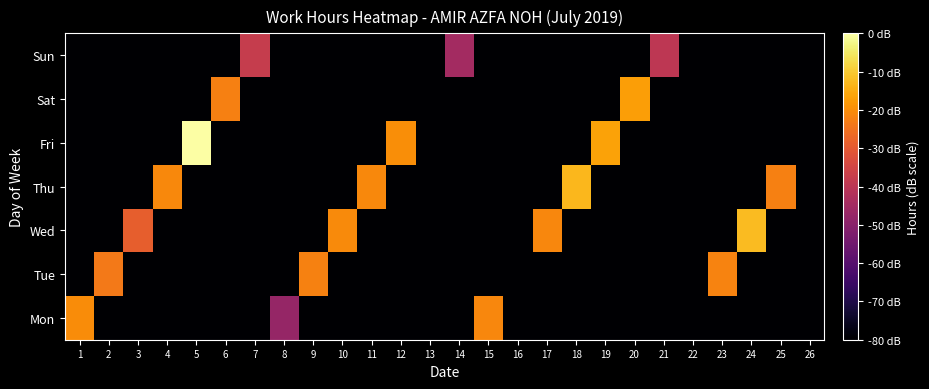

Reading left to right, extract all data points from this chart.

Mon: 1=-20.2	2=-80.0	3=-80.0	4=-80.0	5=-80.0	6=-80.0	7=-80.0	8=-47.6	9=-80.0	10=-80.0	11=-80.0	12=-80.0	13=-80.0	14=-80.0	15=-21.2	16=-80.0	17=-80.0	18=-80.0	19=-80.0	20=-80.0	21=-80.0	22=-80.0	23=-80.0	24=-80.0	25=-80.0	26=-80.0
Tue: 1=-80.0	2=-23.6	3=-80.0	4=-80.0	5=-80.0	6=-80.0	7=-80.0	8=-80.0	9=-22.0	10=-80.0	11=-80.0	12=-80.0	13=-80.0	14=-80.0	15=-80.0	16=-80.0	17=-80.0	18=-80.0	19=-80.0	20=-80.0	21=-80.0	22=-80.0	23=-21.6	24=-80.0	25=-80.0	26=-80.0
Wed: 1=-80.0	2=-80.0	3=-28.9	4=-80.0	5=-80.0	6=-80.0	7=-80.0	8=-80.0	9=-80.0	10=-20.6	11=-80.0	12=-80.0	13=-80.0	14=-80.0	15=-80.0	16=-80.0	17=-21.0	18=-80.0	19=-80.0	20=-80.0	21=-80.0	22=-80.0	23=-80.0	24=-12.3	25=-80.0	26=-80.0
Thu: 1=-80.0	2=-80.0	3=-80.0	4=-20.8	5=-80.0	6=-80.0	7=-80.0	8=-80.0	9=-80.0	10=-80.0	11=-20.7	12=-80.0	13=-80.0	14=-80.0	15=-80.0	16=-80.0	17=-80.0	18=-13.1	19=-80.0	20=-80.0	21=-80.0	22=-80.0	23=-80.0	24=-80.0	25=-22.2	26=-80.0
Fri: 1=-80.0	2=-80.0	3=-80.0	4=-80.0	5=0.0	6=-80.0	7=-80.0	8=-80.0	9=-80.0	10=-80.0	11=-80.0	12=-19.8	13=-80.0	14=-80.0	15=-80.0	16=-80.0	17=-80.0	18=-80.0	19=-16.4	20=-80.0	21=-80.0	22=-80.0	23=-80.0	24=-80.0	25=-80.0	26=-80.0
Sat: 1=-80.0	2=-80.0	3=-80.0	4=-80.0	5=-80.0	6=-22.2	7=-80.0	8=-80.0	9=-80.0	10=-80.0	11=-80.0	12=-80.0	13=-80.0	14=-80.0	15=-80.0	16=-80.0	17=-80.0	18=-80.0	19=-80.0	20=-17.0	21=-80.0	22=-80.0	23=-80.0	24=-80.0	25=-80.0	26=-80.0
Sun: 1=-80.0	2=-80.0	3=-80.0	4=-80.0	5=-80.0	6=-80.0	7=-37.8	8=-80.0	9=-80.0	10=-80.0	11=-80.0	12=-80.0	13=-80.0	14=-44.8	15=-80.0	16=-80.0	17=-80.0	18=-80.0	19=-80.0	20=-80.0	21=-39.7	22=-80.0	23=-80.0	24=-80.0	25=-80.0	26=-80.0